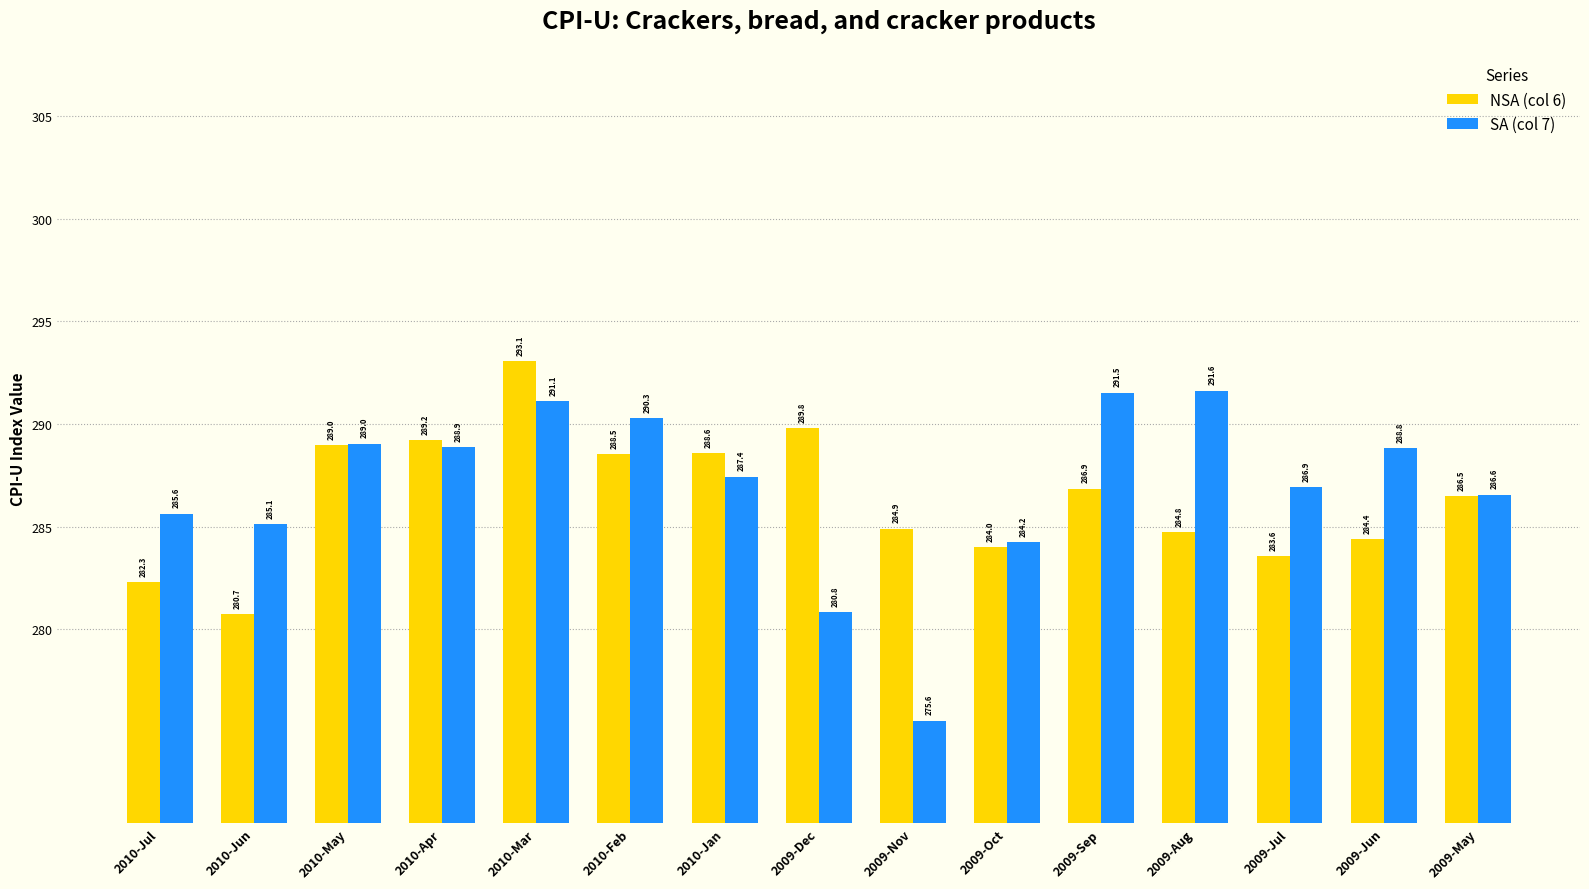

What is the spread (max minus min) of values at 2009-Dec?

9.0